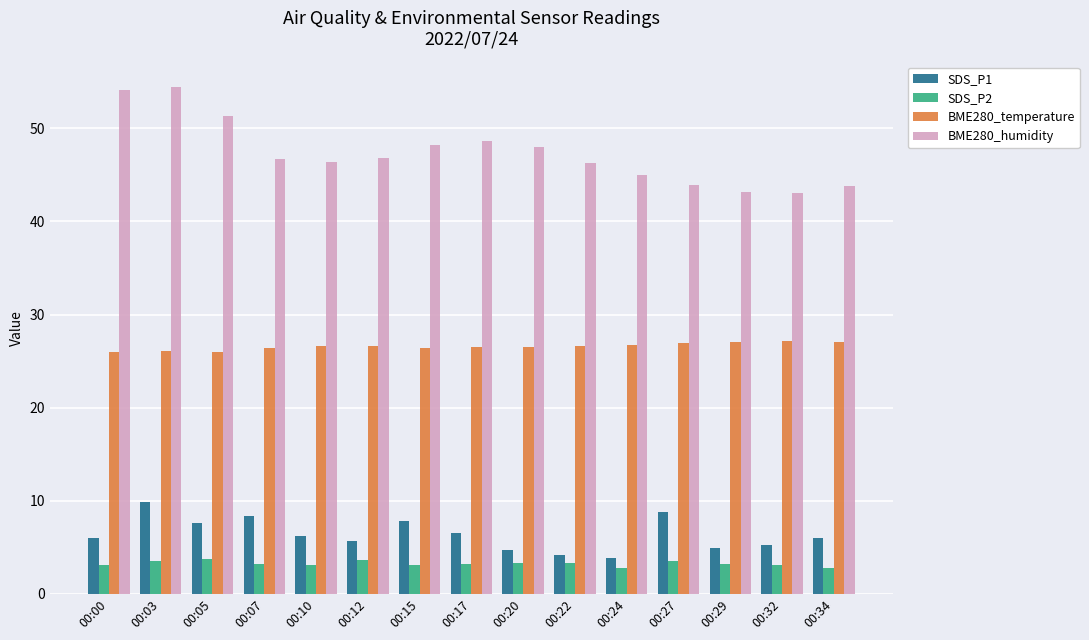

What is the average value of the BME280_humidity series?

47.3